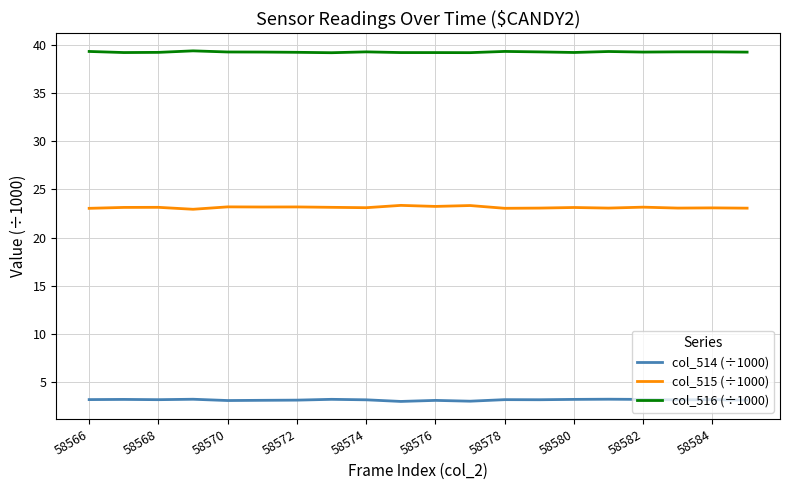

What is the minimum value shown in the chart?

3.0